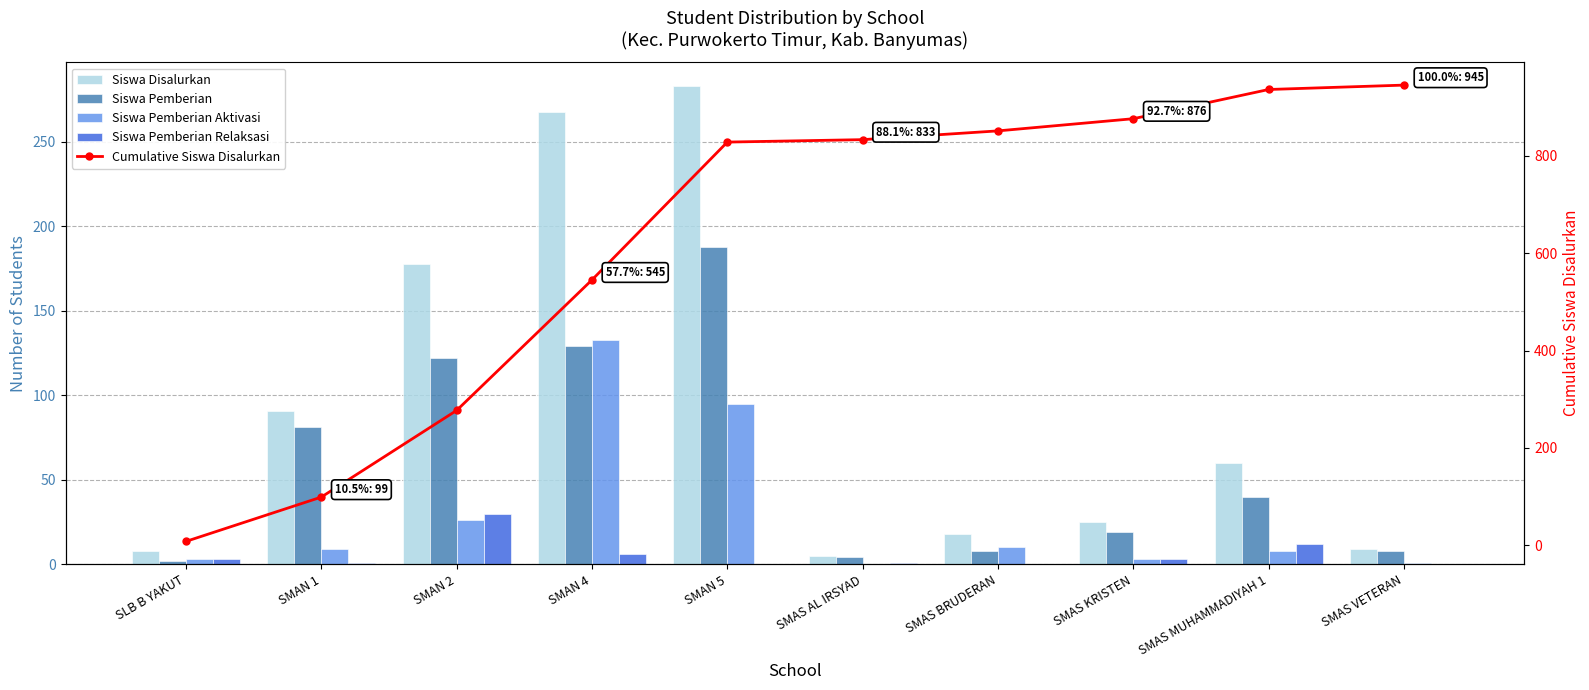

How many groups of bars are there?

10